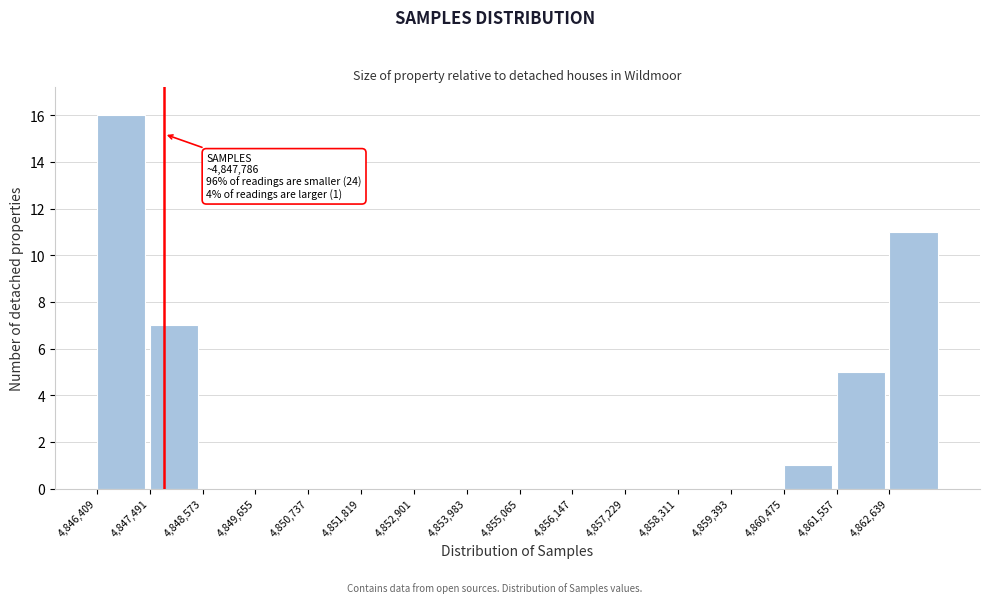

Which range on the x-axis has the tallest bar?

4846400 to 4847400